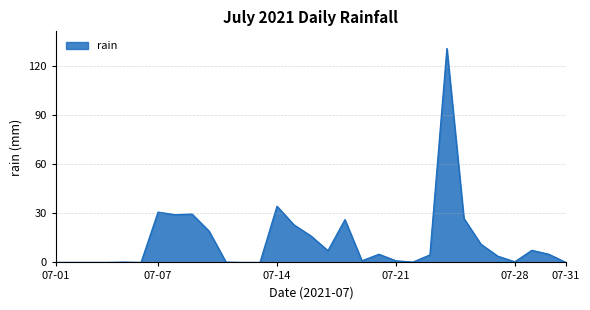

What is the difference between the second highest and minimum values?

34.4